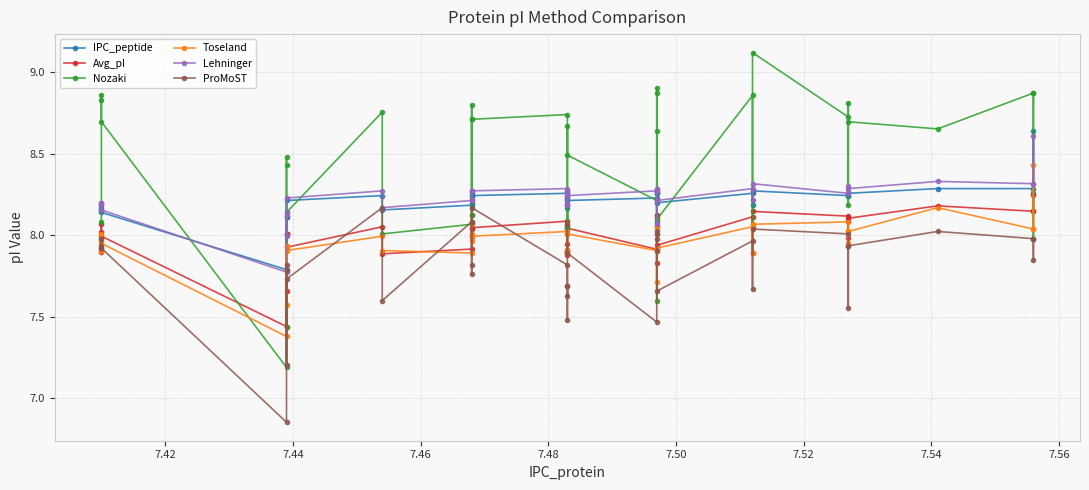

How many interior local peaks does the ProMoST series have?

10